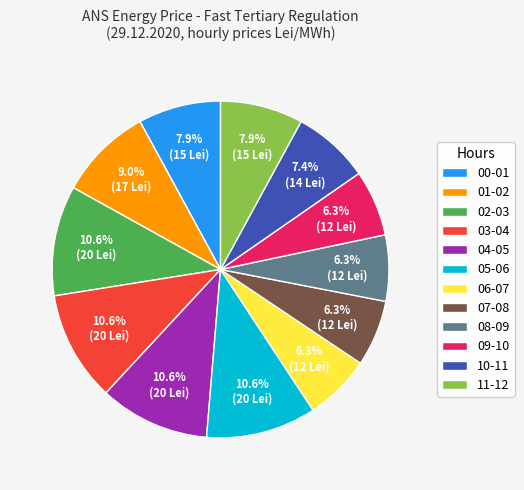

Approximately how many times larger is the value at 05-06 compared to 04-05?

1.0